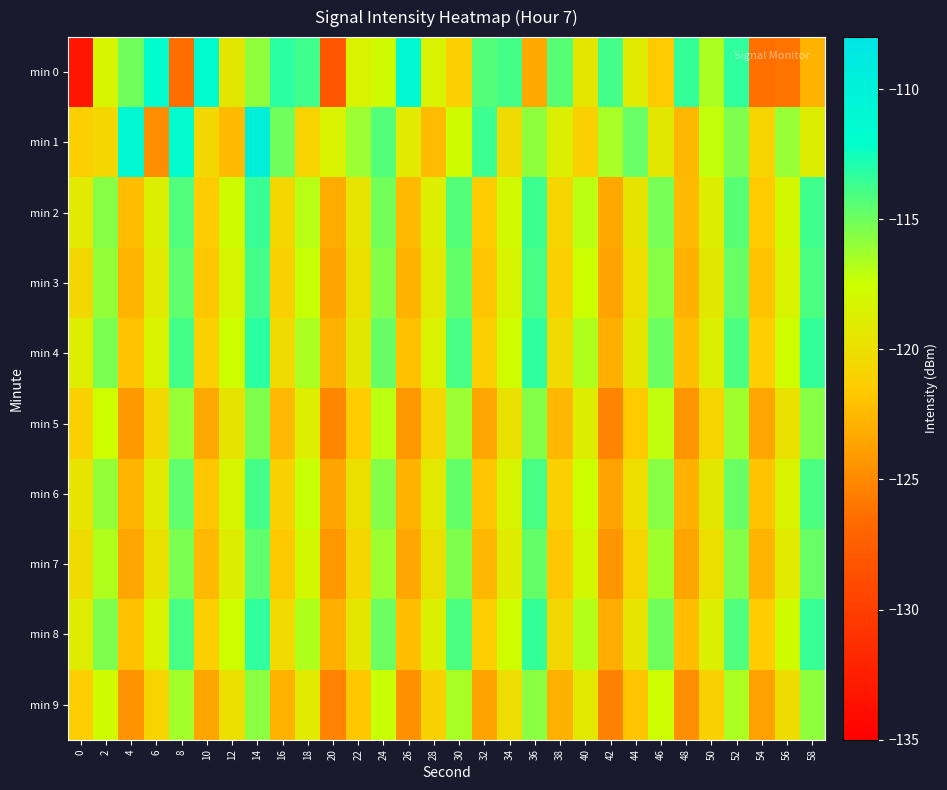

What is the maximum value shown in the chart?

-109.6